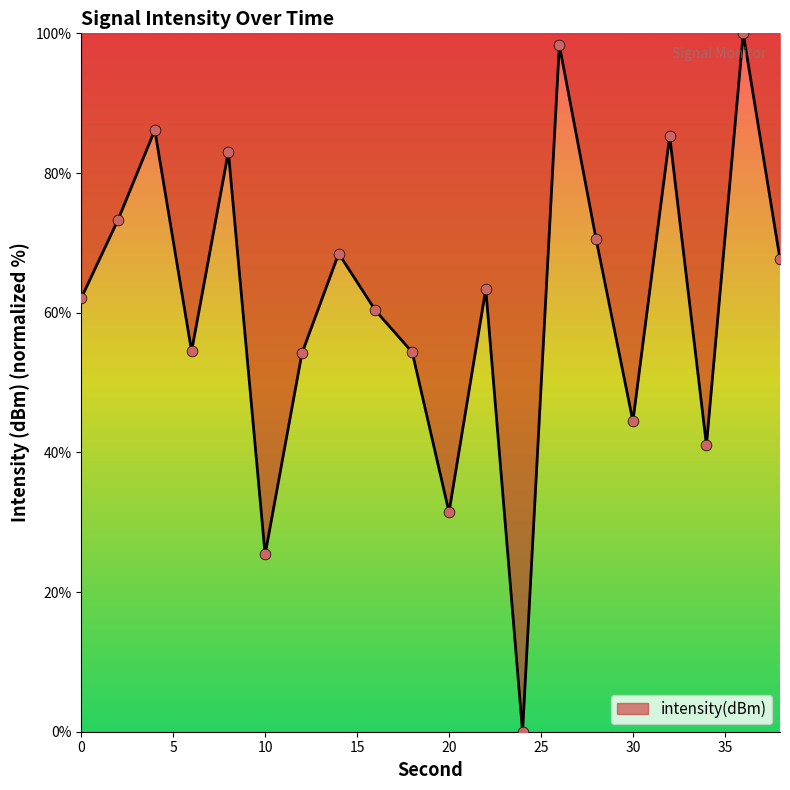

What is the greatest value displayed?

100.0